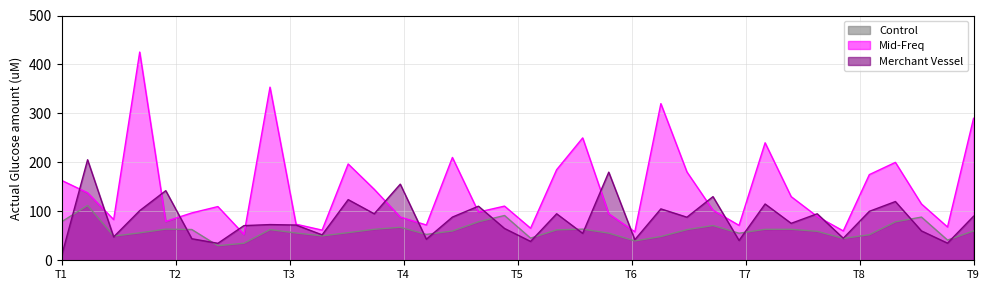

How many data points in Control are above 59?

20